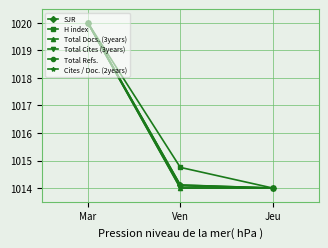

What is the difference between the maximum and minimum values in the Total Refs. series?

6.0